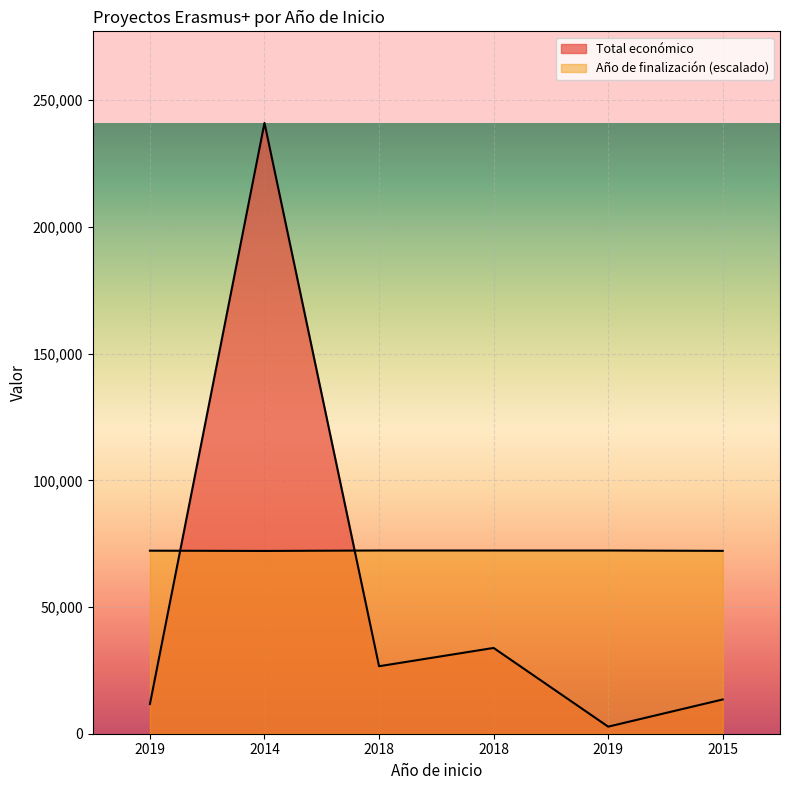

Rank the series by their average value, from lowest to highest.

Total económico, Año de finalización